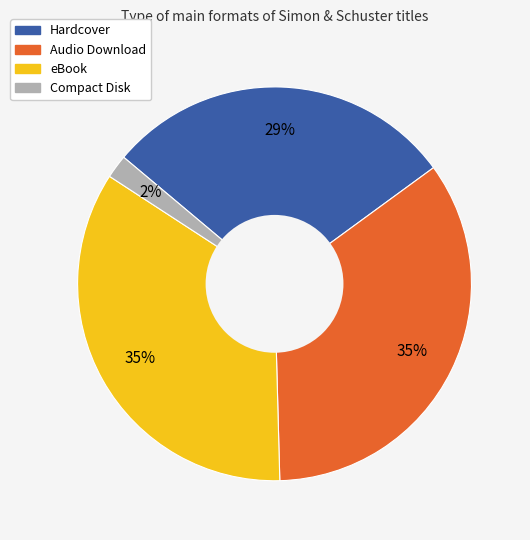

To the nearest percent, what percentage of the pie is Hardcover?

29%